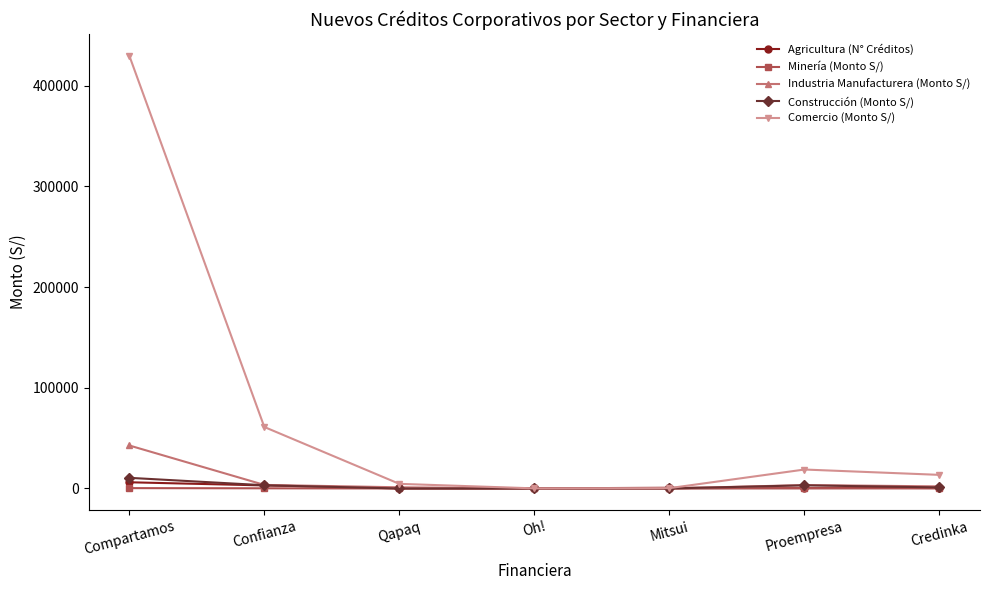

What is the label of the 5th point from the right?

Qapaq